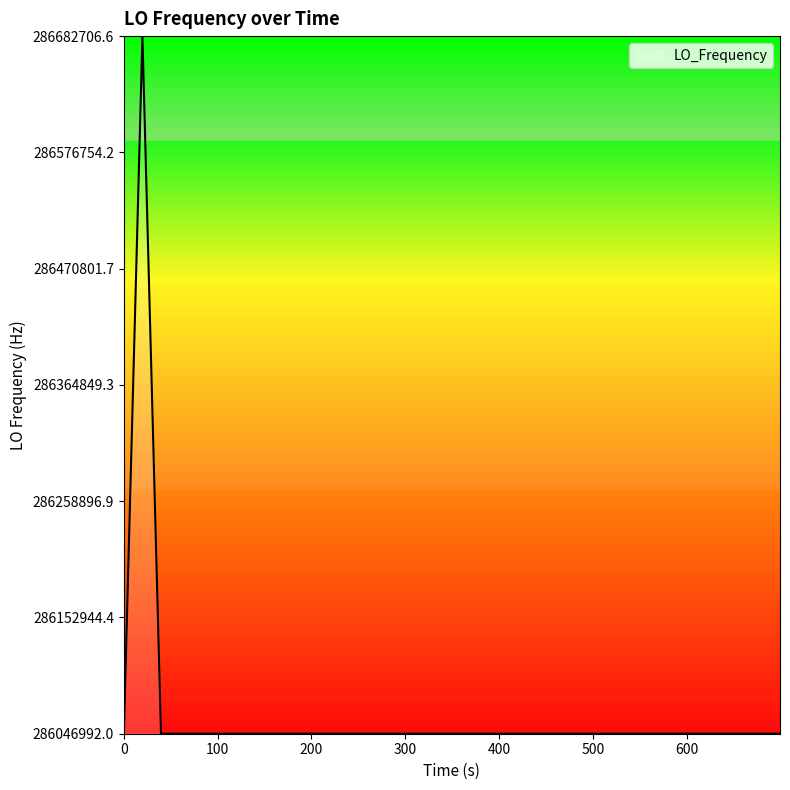

What is the difference between the maximum and minimum values?

635708.6